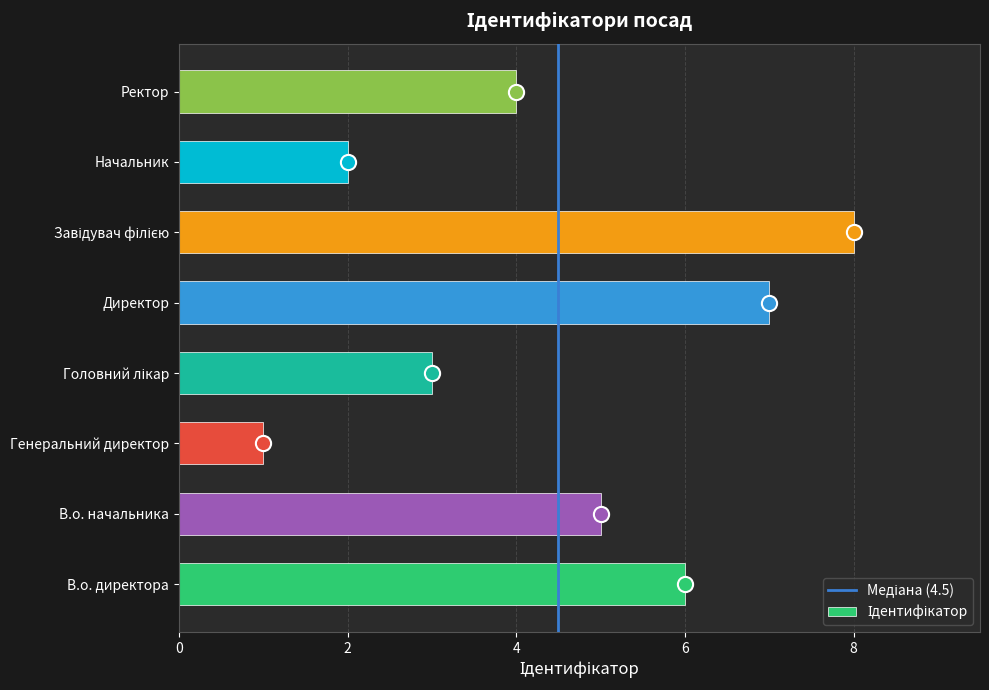

What is the change in value from В.о. начальника to Головний лікар?

-2